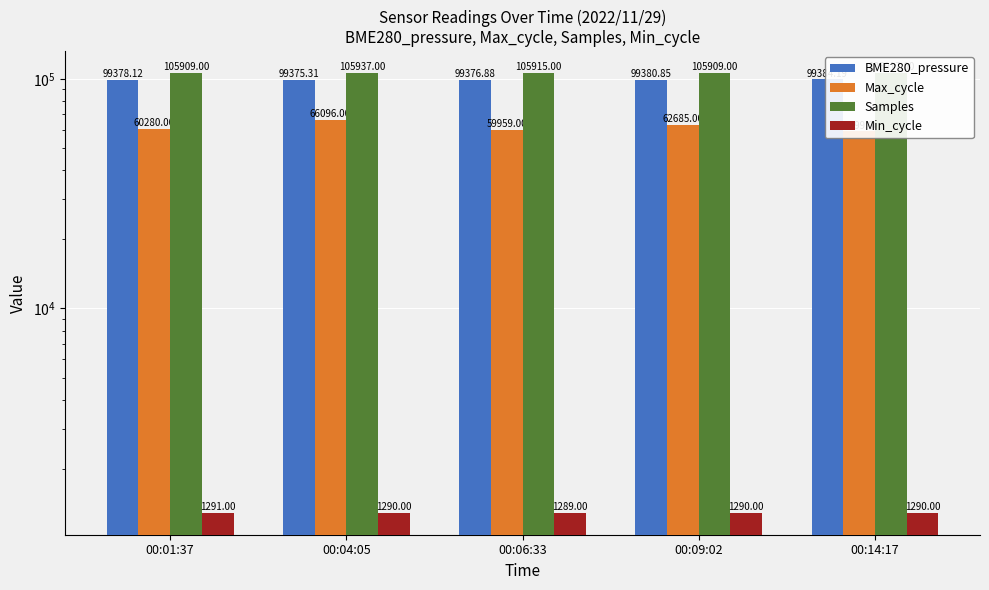

What is the average value of the BME280_pressure series?

99379.1